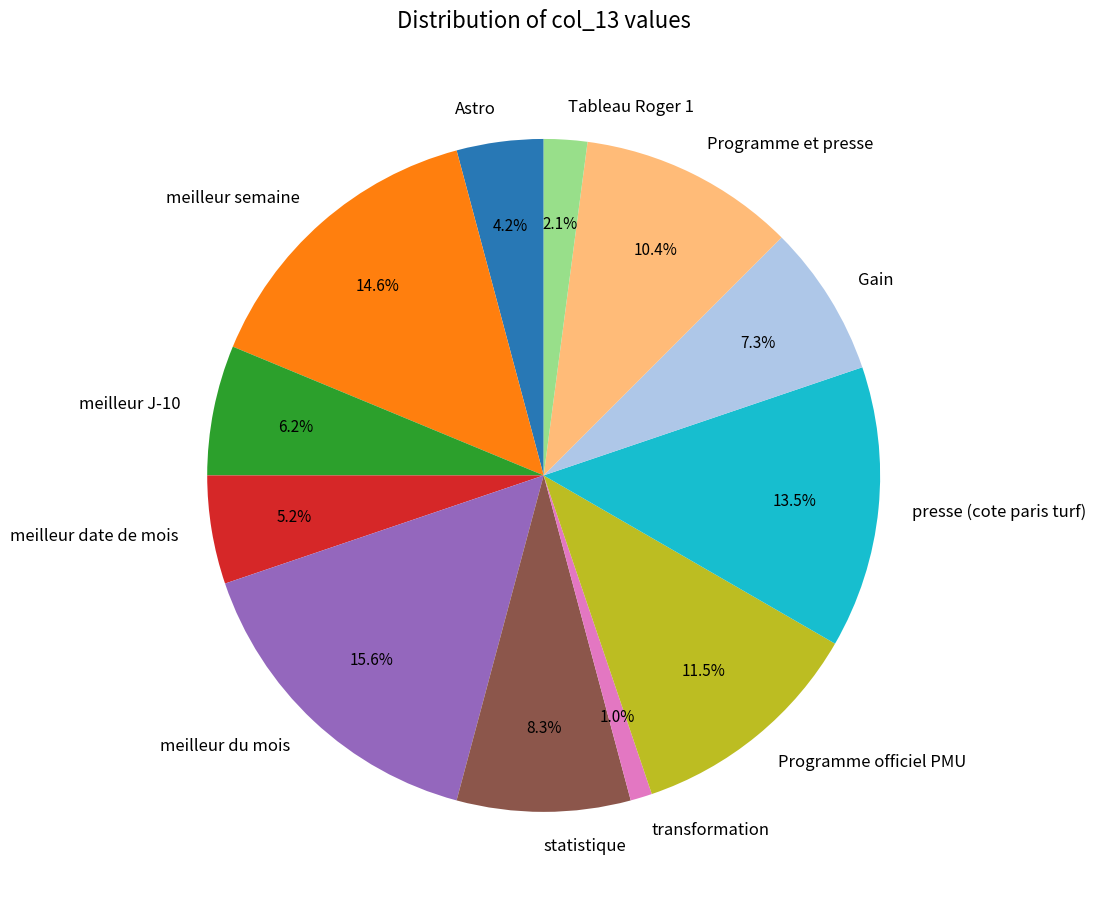

What percentage is NOT represented by meilleur semaine?

85.4%